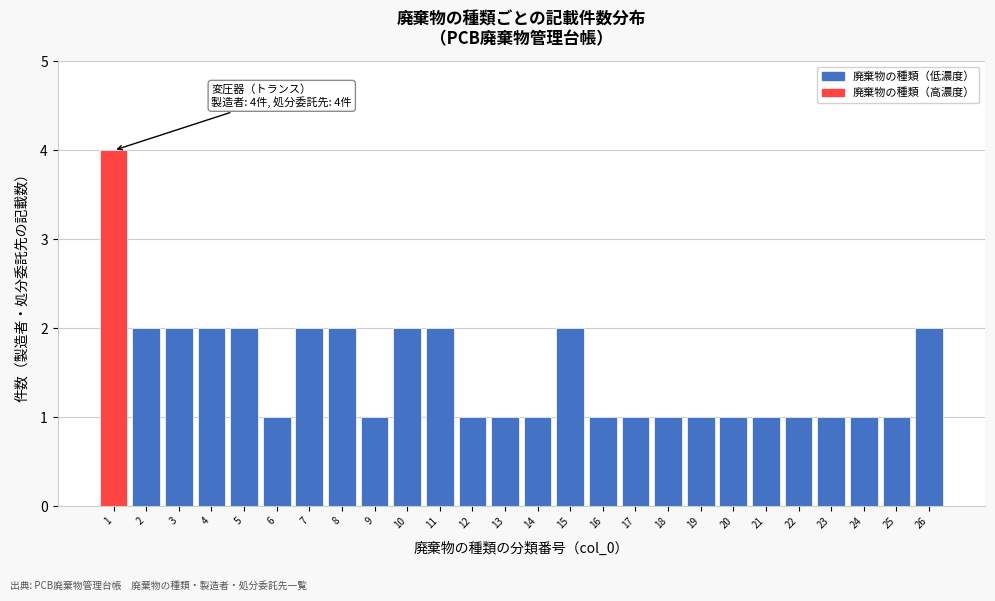

Reading right to left, list all the values displayed in this chart.

26=2	25=1	24=1	23=1	22=1	21=1	20=1	19=1	18=1	17=1	16=1	15=2	14=1	13=1	12=1	11=2	10=2	9=1	8=2	7=2	6=1	5=2	4=2	3=2	2=2	1=4